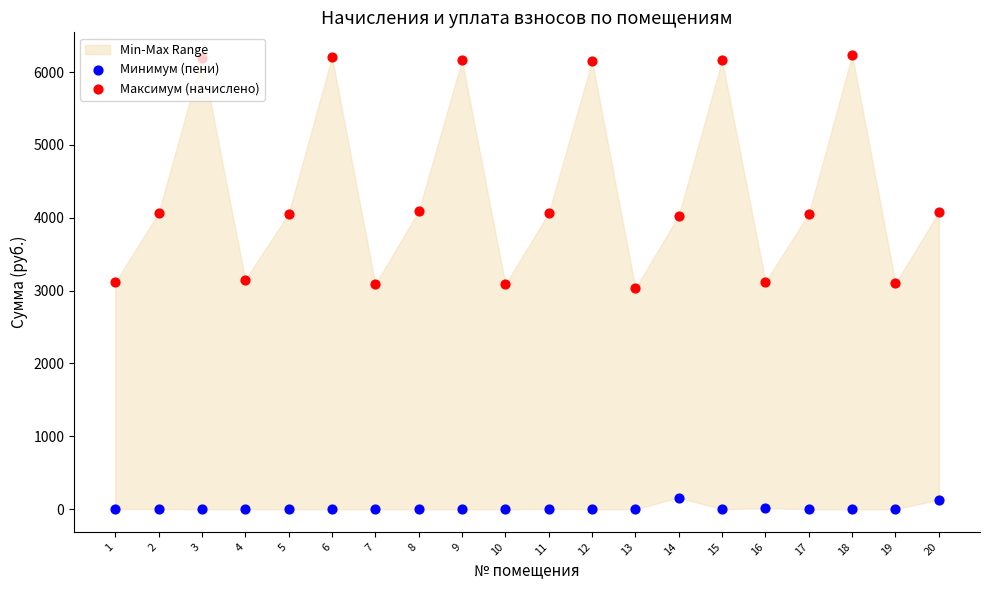

Which series has the largest total across all categories?

Максимум (начислено)